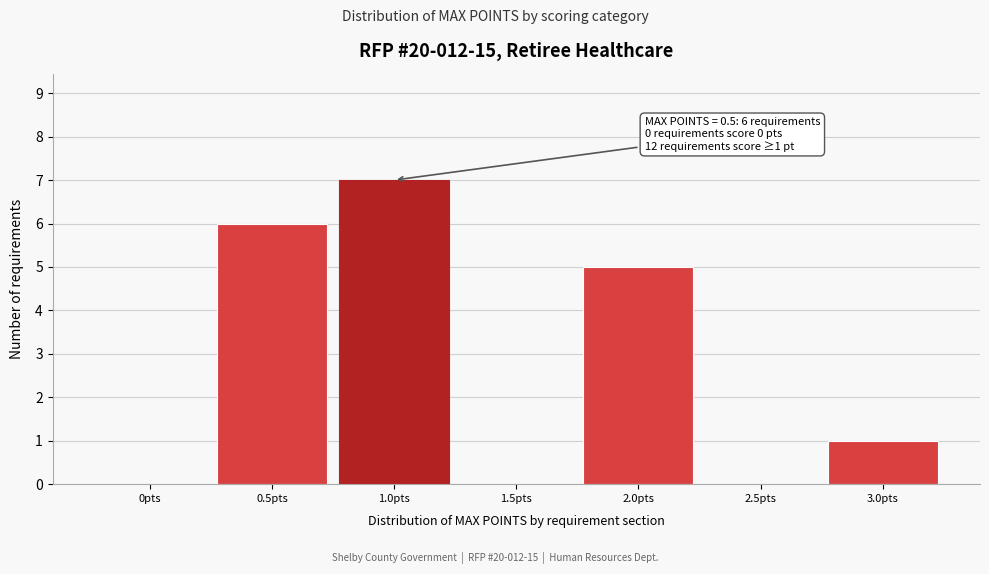

Reading right to left, what are all the values shown in this chart?

3.0pts=1	2.5pts=0	2.0pts=5	1.5pts=0	1.0pts=7	0.5pts=6	0pts=0